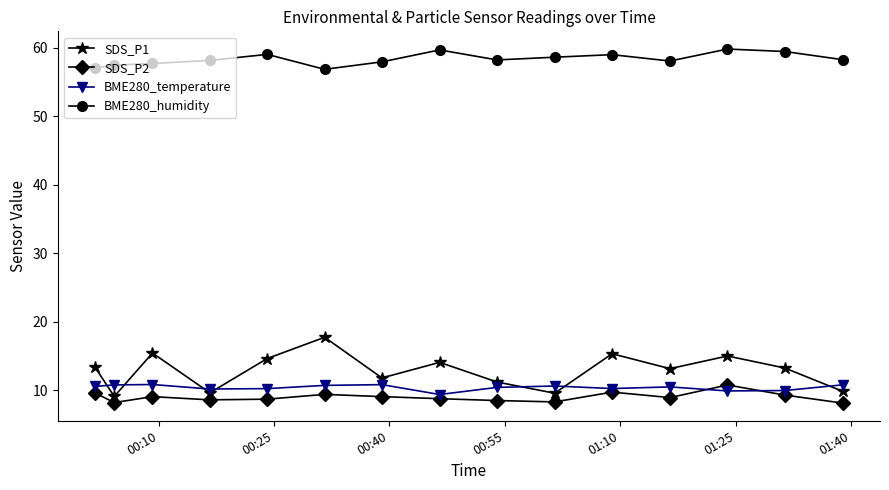

What is the lowest value of the BME280_temperature series?

9.4